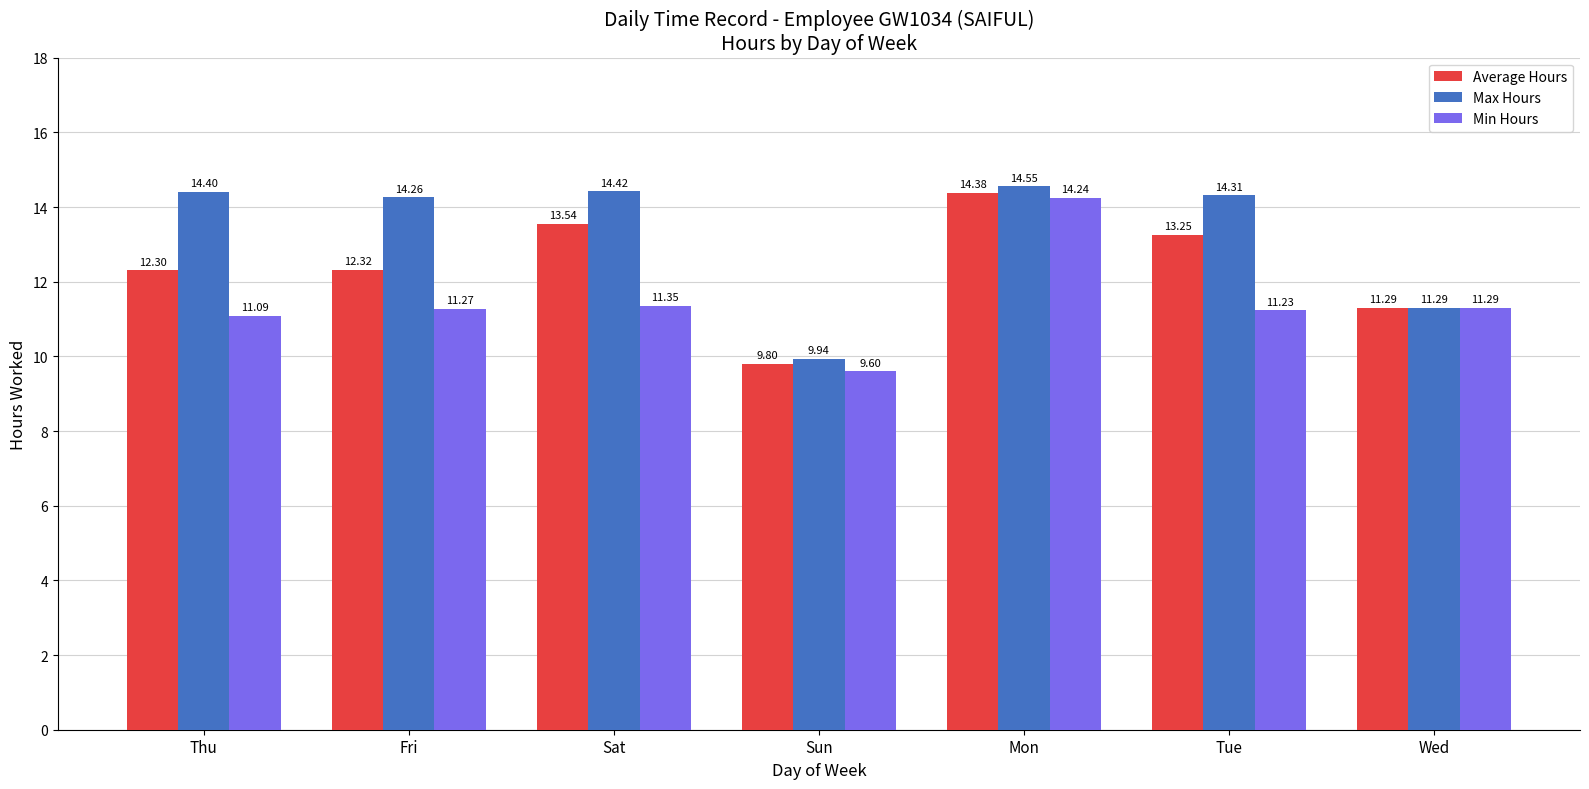

True or false: Max Hours has a value of 14.3 at Fri.

True